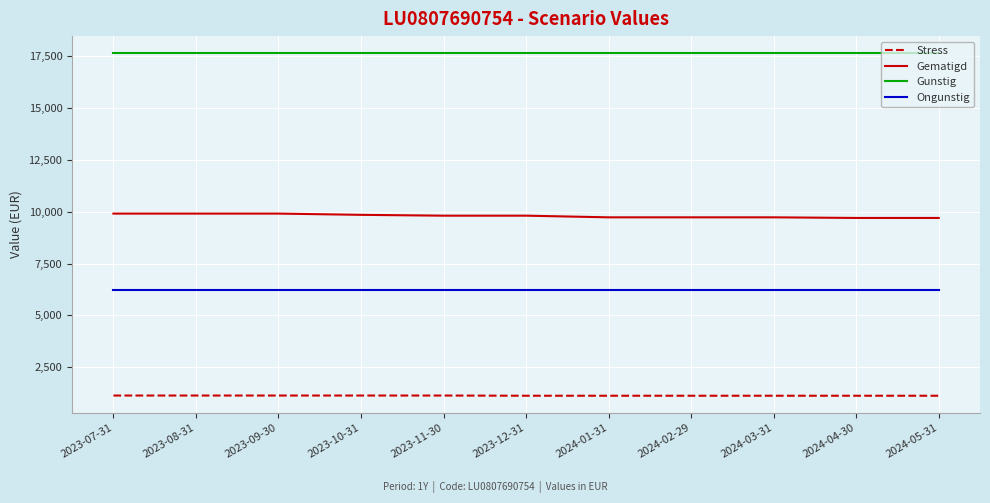

Does the chart display data point markers on the line(s)?

No